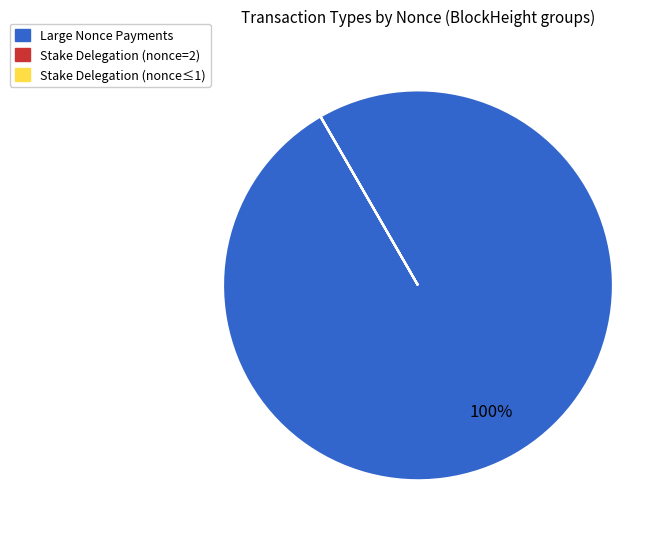

Which slice is the largest?

Large Nonce Payments